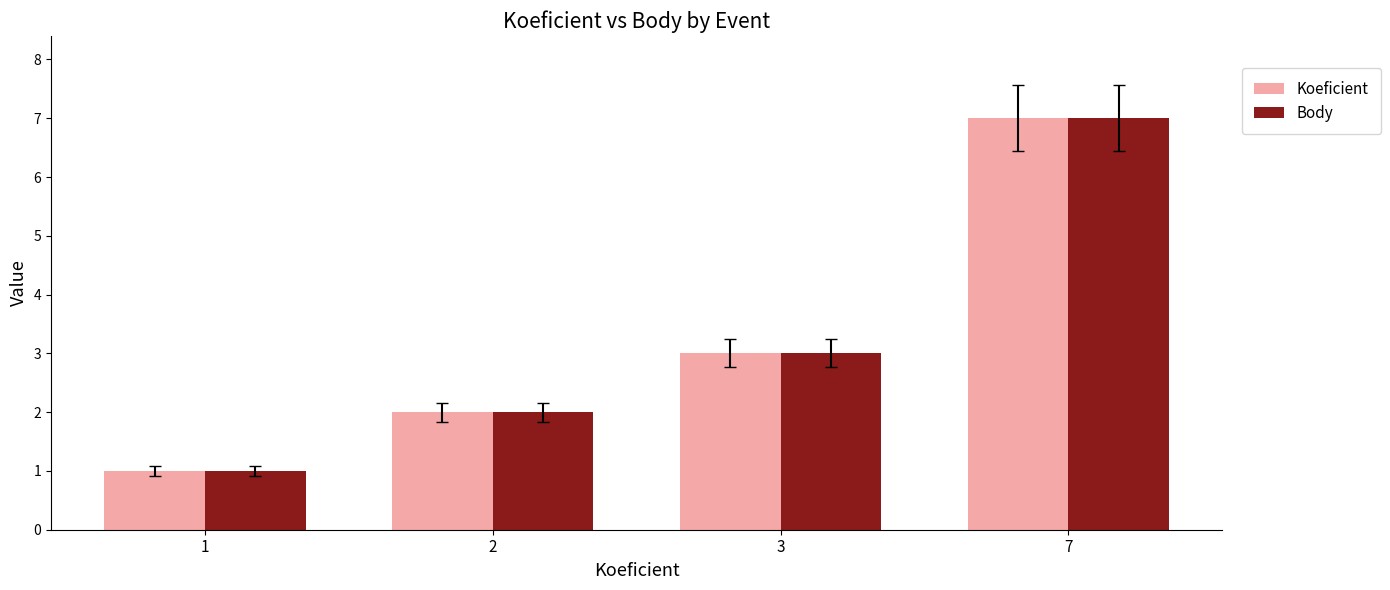

Reading left to right, extract all data points from this chart.

Koeficient: 1	2	3	7
Body: 1	2	3	7